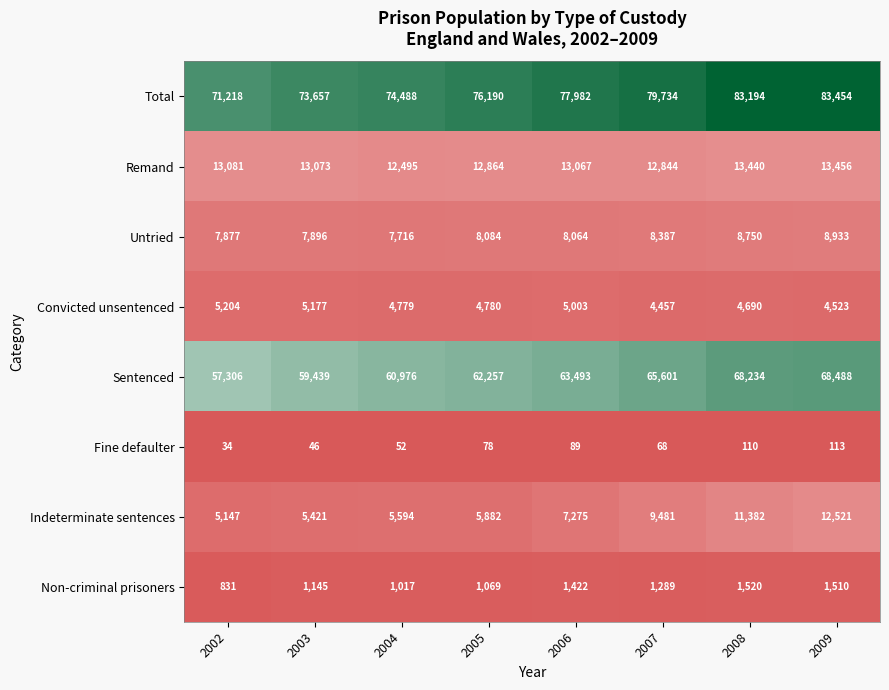

What is the difference between the maximum and minimum values in the Sentenced series?

11182